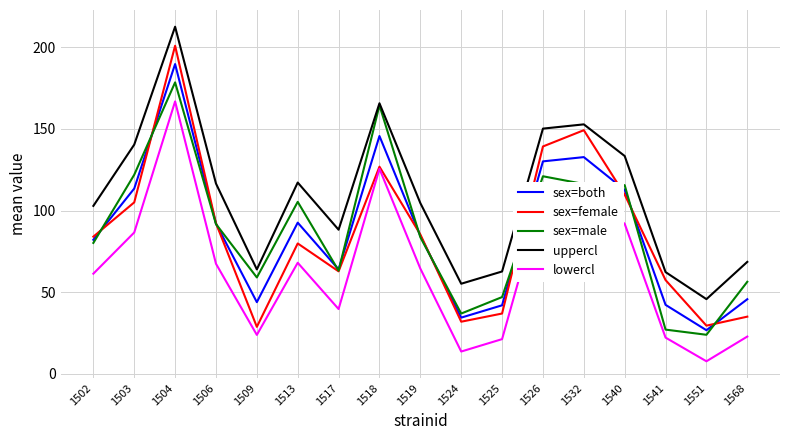

Read the sex=male value at 1504.

178.5